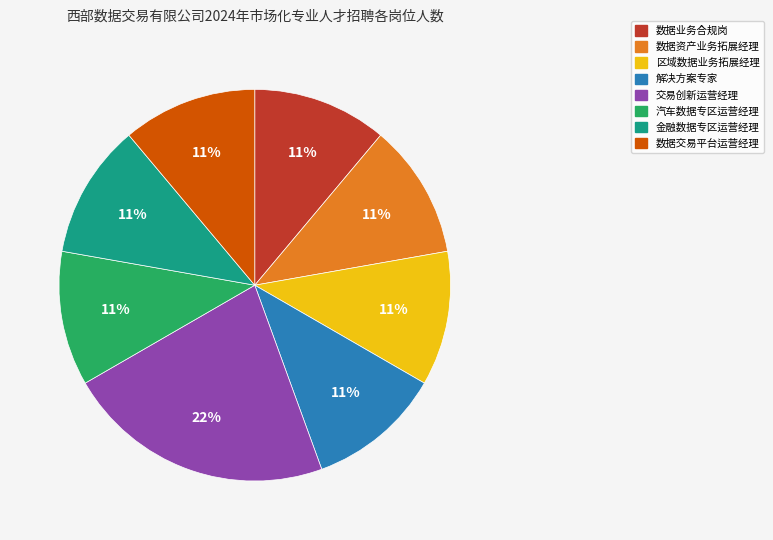

The 解决方案专家 slice represents 24% of the pie. True or false?

False